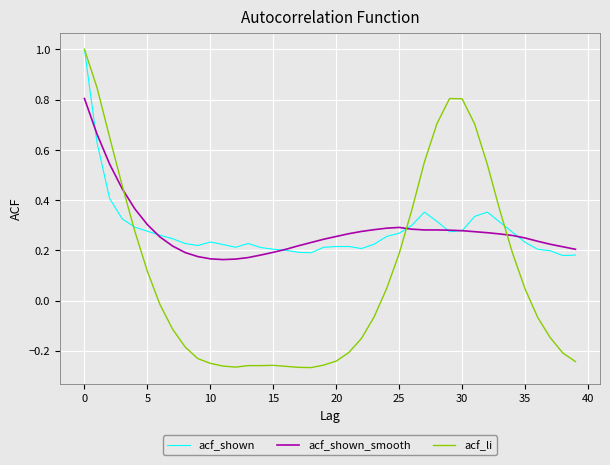

What is the highest value of the acf_li series?

1.0